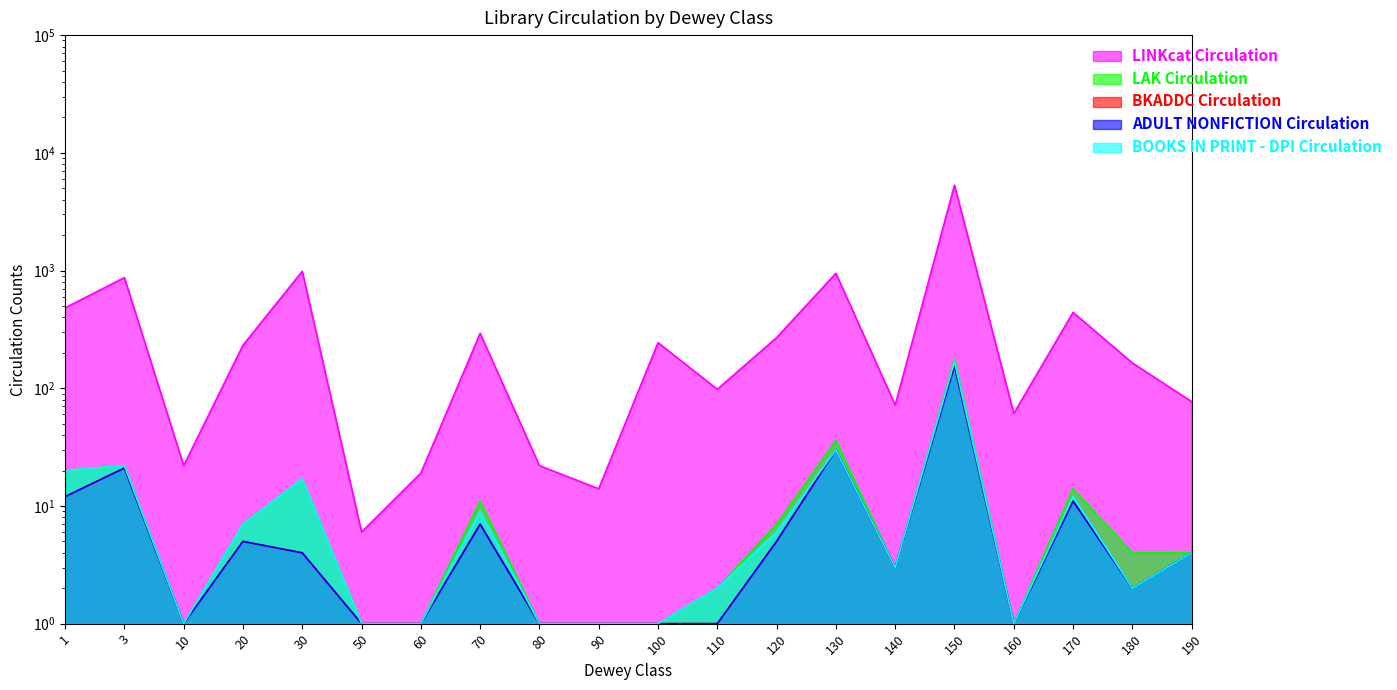

The value of BKADDC Circulation at 30 is 7. True or false?

False